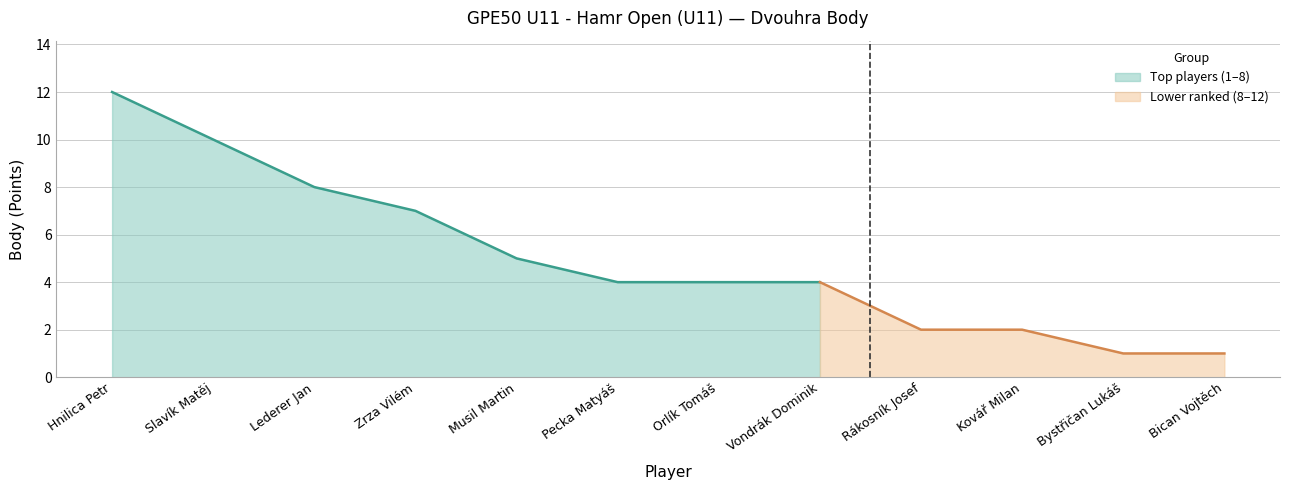

What is the ratio of the value at Zrza Vilém to the value at Bican Vojtěch?

7.0